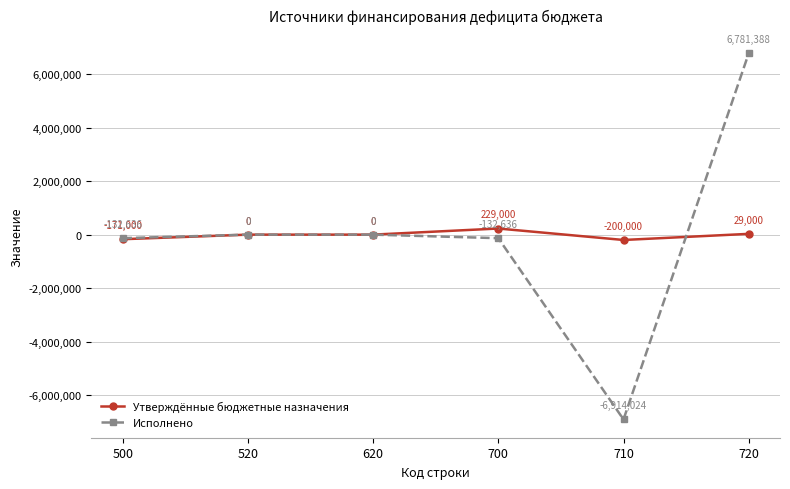

What is the difference between the highest and lowest values at 500?

38364.1